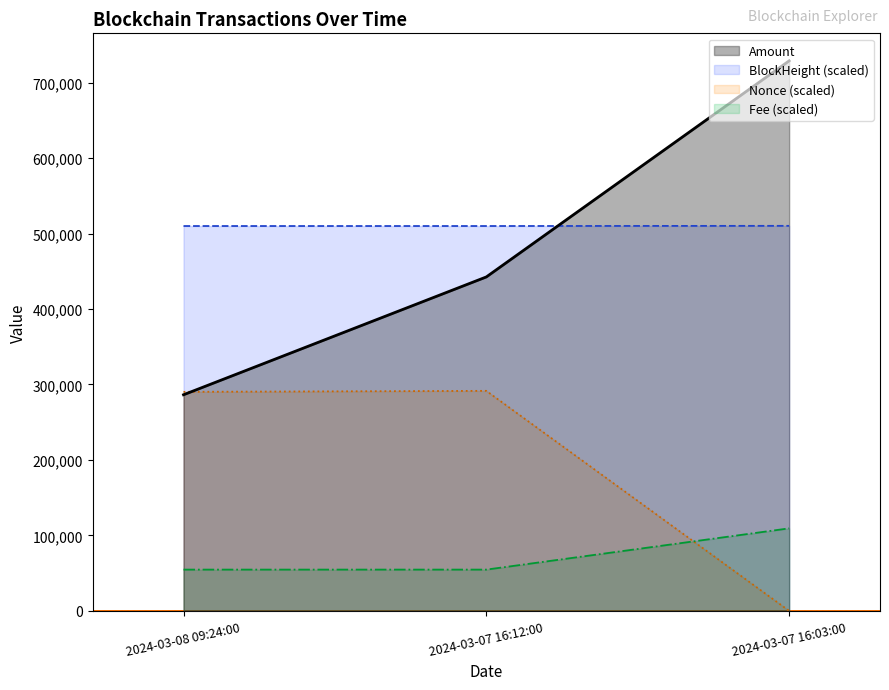

Reading right to left, what are all the values shown in this chart?

Amount: 2024-03-07 16:03:00=728855.0	2024-03-07 16:12:00=442495.4	2024-03-08 09:24:00=286361.1
BlockHeight (scaled): 2024-03-07 16:03:00=510198.5	2024-03-07 16:12:00=509964.7	2024-03-08 09:24:00=509960.1
Nonce (scaled): 2024-03-07 16:03:00=0.0	2024-03-07 16:12:00=291542.0	2024-03-08 09:24:00=290216.8
Fee (scaled): 2024-03-07 16:03:00=109328.3	2024-03-07 16:12:00=54664.1	2024-03-08 09:24:00=54664.1